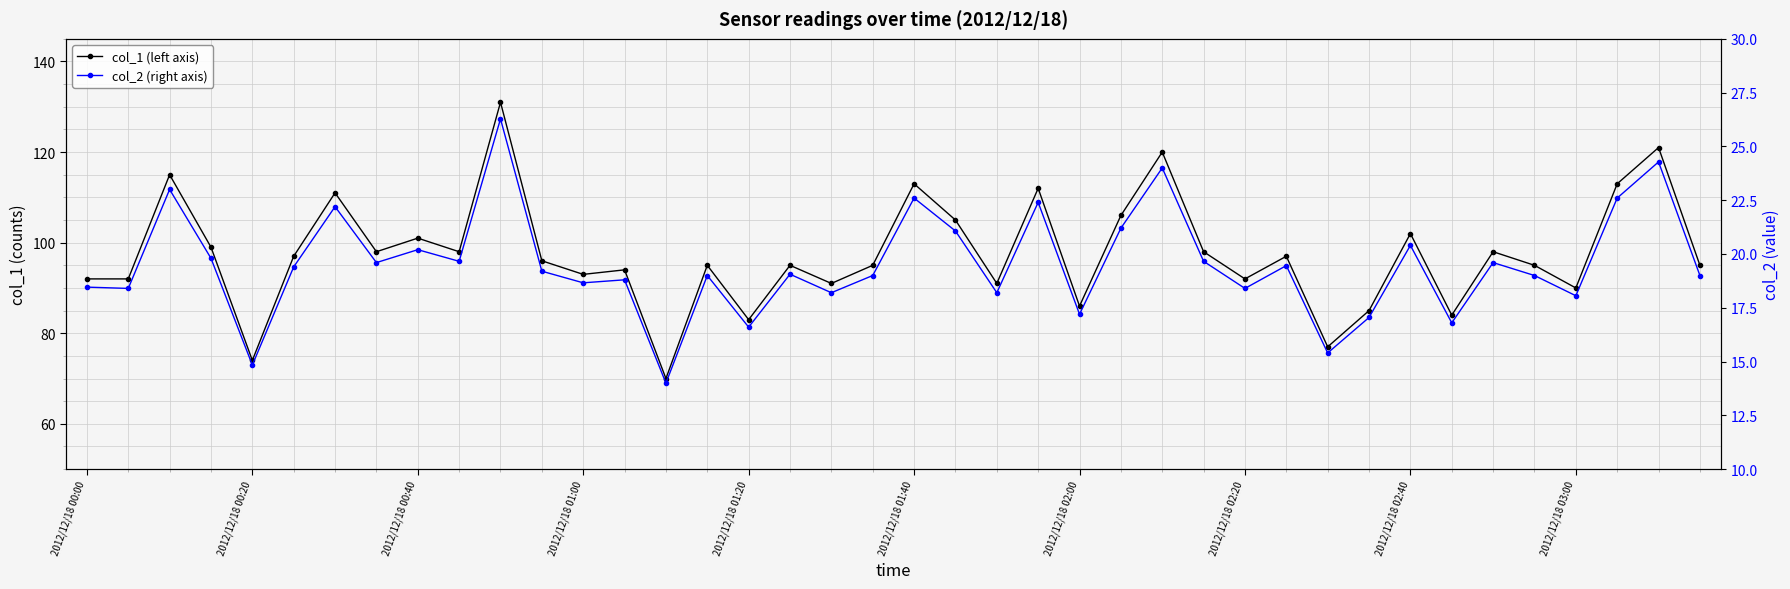

How many series are shown in this chart?

2